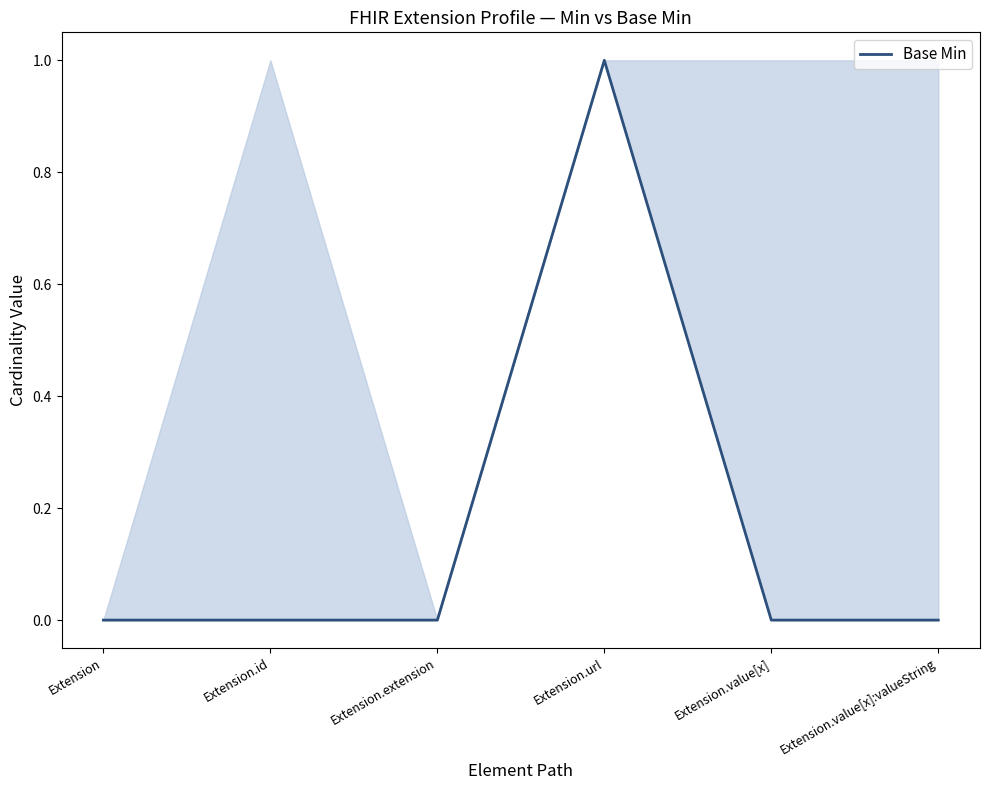

Is it true that the value at Extension.value[x]:valueString is 0?

True